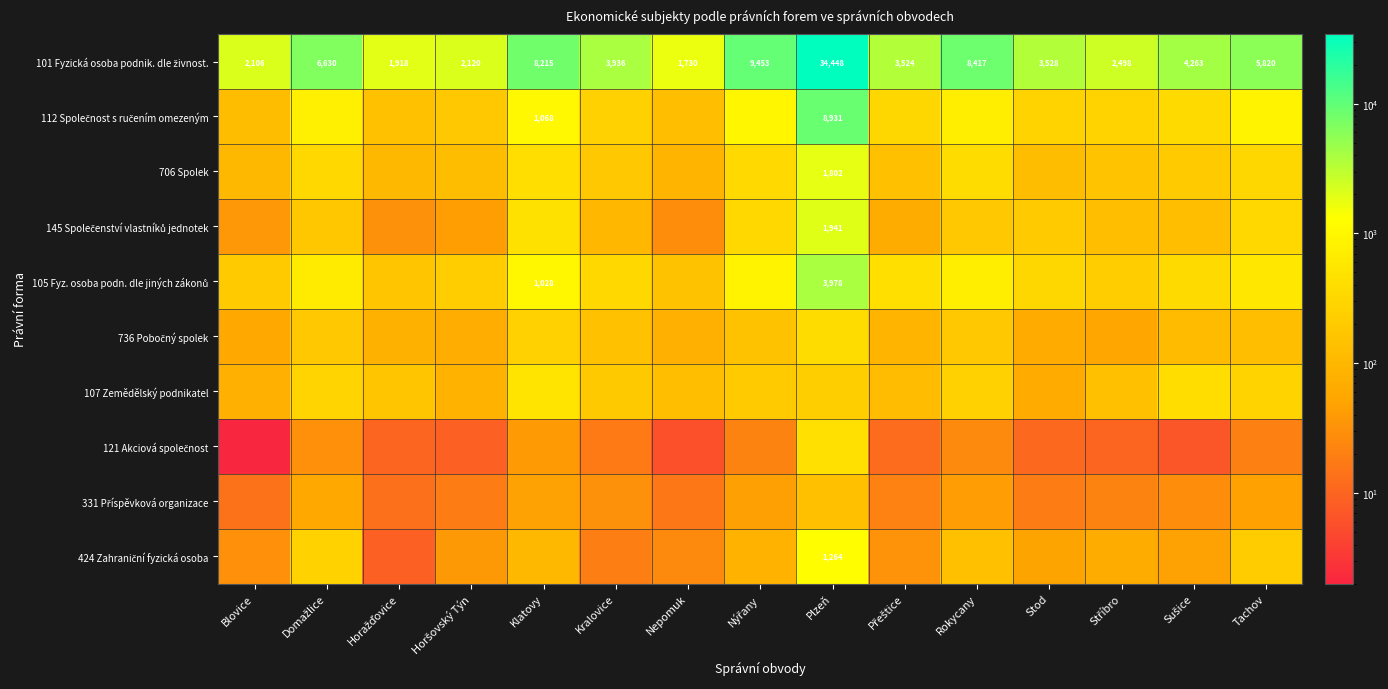

Is it true that 706 Spolek equals 45 at Horažďovice?

False